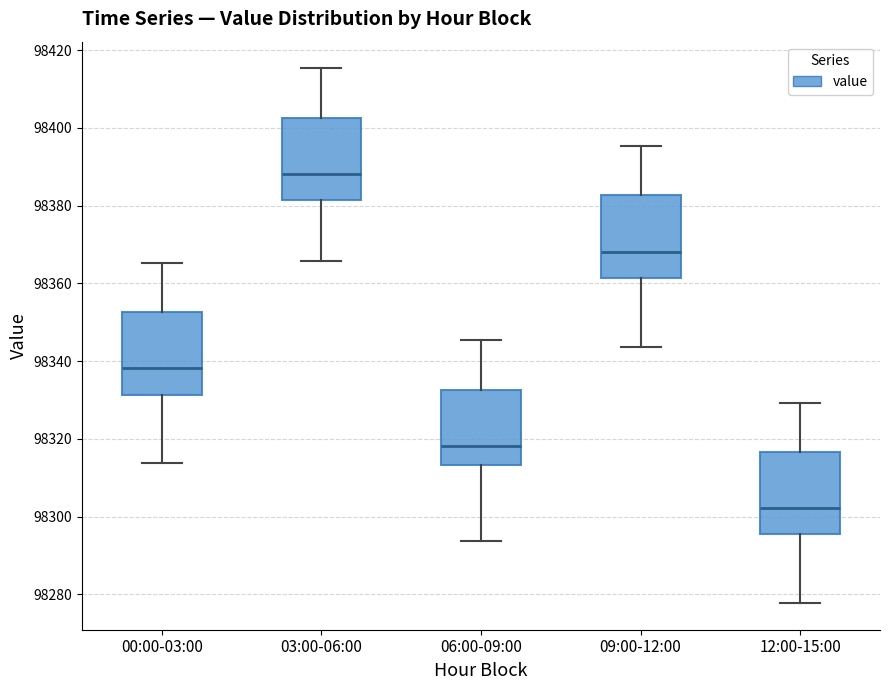

Reading left to right, transcribe this box plot: for each box, give where its median line is, the range the box spans, and where its two whiskers end, as read against the y-axis. The values are not printed on the chart, so give them approximately, as read against the axis.

00:00-03:00: median 98338, box 98332 to 98352, whiskers 98314 to 98366
03:00-06:00: median 98388, box 98382 to 98402, whiskers 98366 to 98416
06:00-09:00: median 98318, box 98314 to 98332, whiskers 98294 to 98346
09:00-12:00: median 98368, box 98362 to 98382, whiskers 98344 to 98396
12:00-15:00: median 98302, box 98296 to 98316, whiskers 98278 to 98330